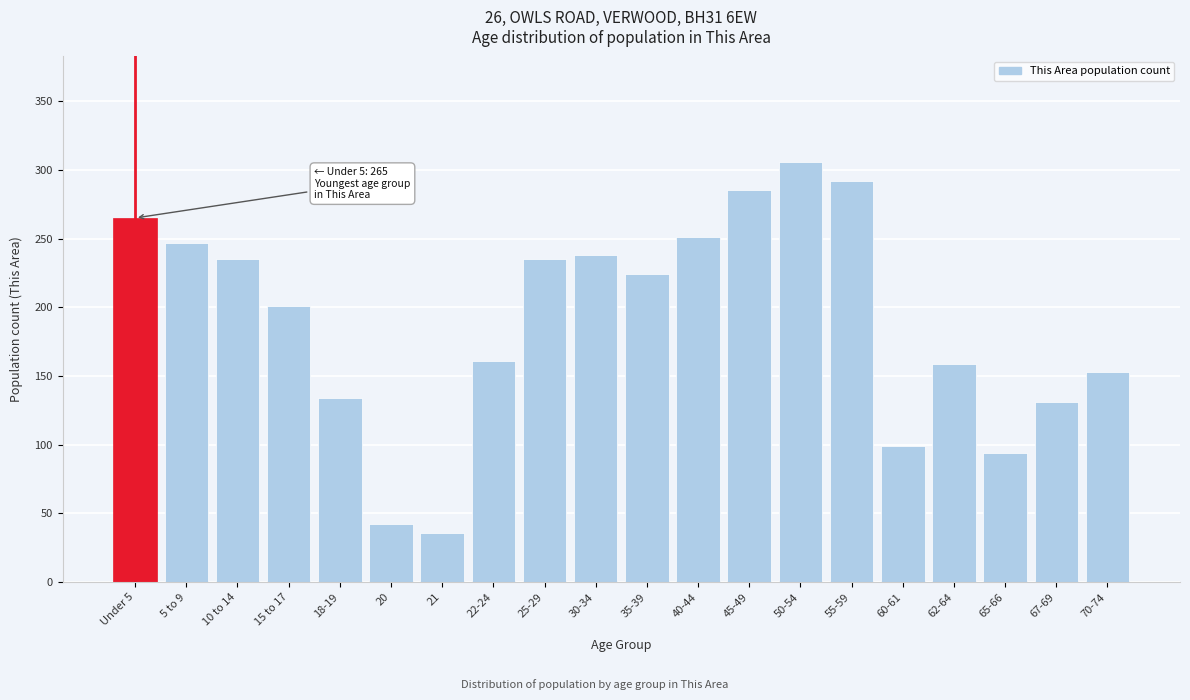

Reading left to right, what are all the values shown in this chart?

265	247	235	201	134	42	36	161	235	238	224	251	285	306	292	99	159	94	131	153